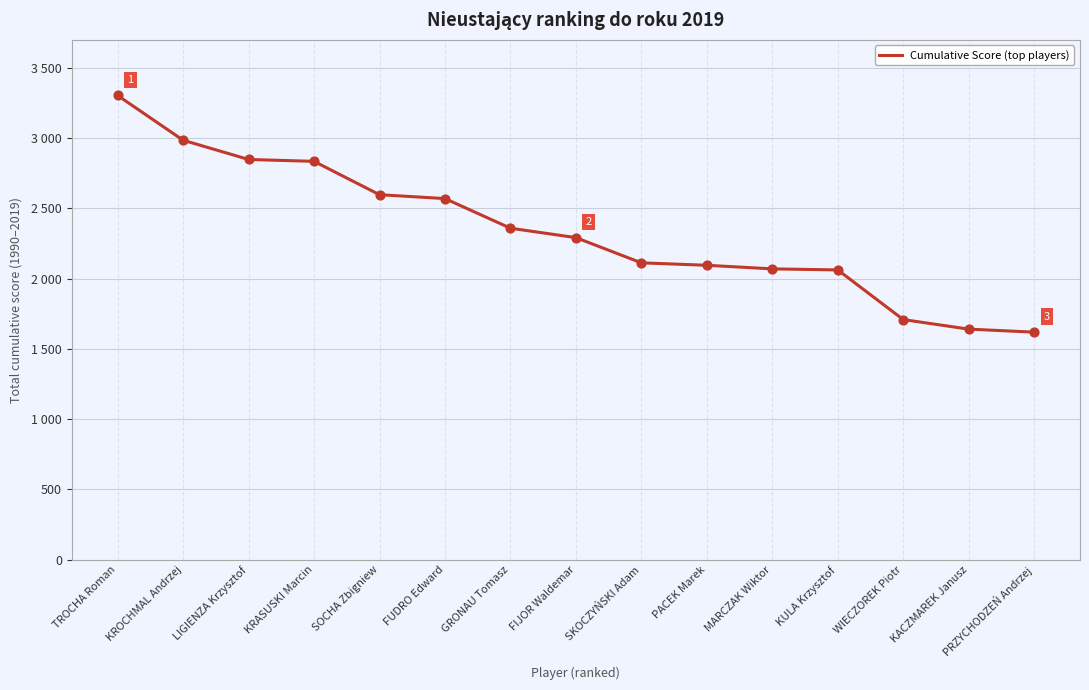

What is the ratio of the value at PACEK Marek to the value at FUDRO Edward?

0.8